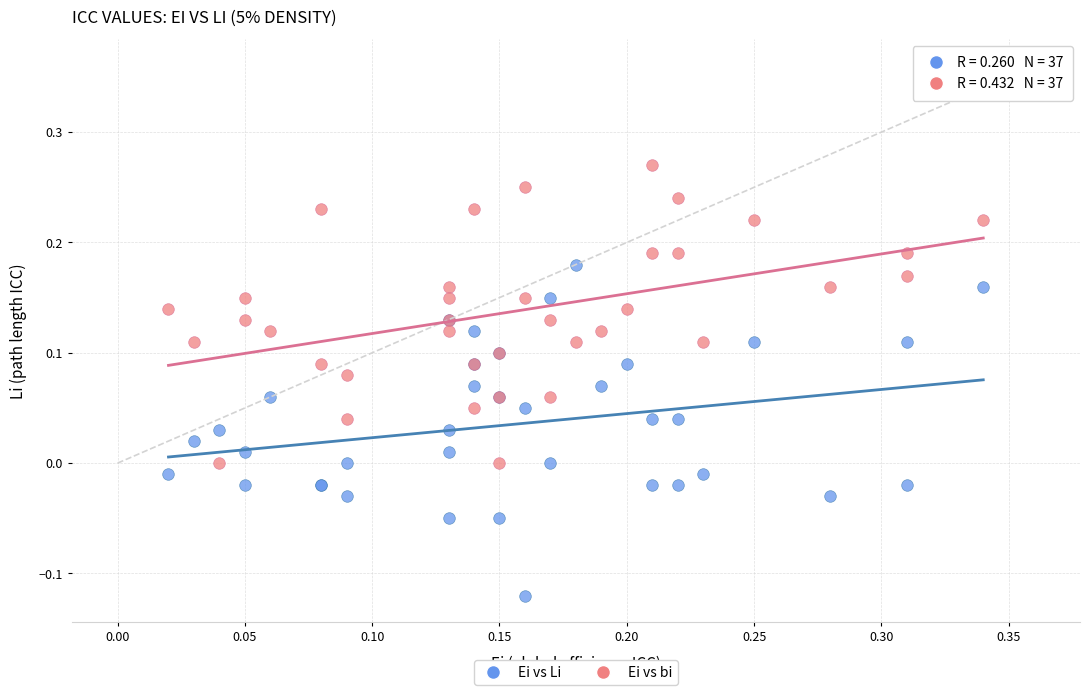

Which series contains the lowest Y value?

Ei vs Li